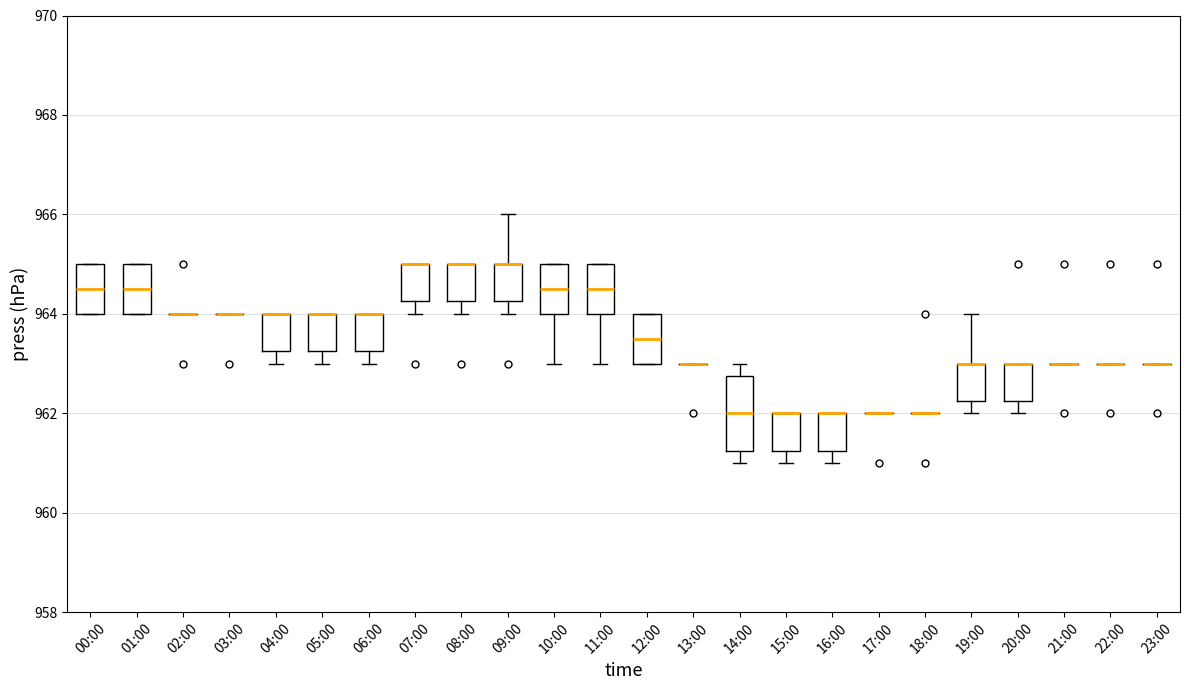

Reading left to right, read every box against the y-axis: the position of its median line, the range the box covers, and the ends of its whiskers. The values are not printed on the chart, so give them approximately, as read against the axis.

00:00: median 964.6, box 964.0 to 965.0, whiskers 964.0 to 965.0
01:00: median 964.6, box 964.0 to 965.0, whiskers 964.0 to 965.0
02:00: box collapsed to a line at 964.0, whiskers 964.0 to 964.0
03:00: box collapsed to a line at 964.0, whiskers 964.0 to 964.0
04:00: median 964.0 (drawn on the box's upper edge), box 963.2 to 964.0, whiskers 963.0 to 964.0
05:00: median 964.0 (drawn on the box's upper edge), box 963.2 to 964.0, whiskers 963.0 to 964.0
06:00: median 964.0 (drawn on the box's upper edge), box 963.2 to 964.0, whiskers 963.0 to 964.0
07:00: median 965.0 (drawn on the box's upper edge), box 964.2 to 965.0, whiskers 964.0 to 965.0
08:00: median 965.0 (drawn on the box's upper edge), box 964.2 to 965.0, whiskers 964.0 to 965.0
09:00: median 965.0 (drawn on the box's upper edge), box 964.2 to 965.0, whiskers 964.0 to 966.0
10:00: median 964.6, box 964.0 to 965.0, whiskers 963.0 to 965.0
11:00: median 964.6, box 964.0 to 965.0, whiskers 963.0 to 965.0
12:00: median 963.6, box 963.0 to 964.0, whiskers 963.0 to 964.0
13:00: box collapsed to a line at 963.0, whiskers 963.0 to 963.0
14:00: median 962.0, box 961.2 to 962.8, whiskers 961.0 to 963.0
15:00: median 962.0 (drawn on the box's upper edge), box 961.2 to 962.0, whiskers 961.0 to 962.0
16:00: median 962.0 (drawn on the box's upper edge), box 961.2 to 962.0, whiskers 961.0 to 962.0
17:00: box collapsed to a line at 962.0, whiskers 962.0 to 962.0
18:00: box collapsed to a line at 962.0, whiskers 962.0 to 962.0
19:00: median 963.0 (drawn on the box's upper edge), box 962.2 to 963.0, whiskers 962.0 to 964.0
20:00: median 963.0 (drawn on the box's upper edge), box 962.2 to 963.0, whiskers 962.0 to 963.0
21:00: box collapsed to a line at 963.0, whiskers 963.0 to 963.0
22:00: box collapsed to a line at 963.0, whiskers 963.0 to 963.0
23:00: box collapsed to a line at 963.0, whiskers 963.0 to 963.0